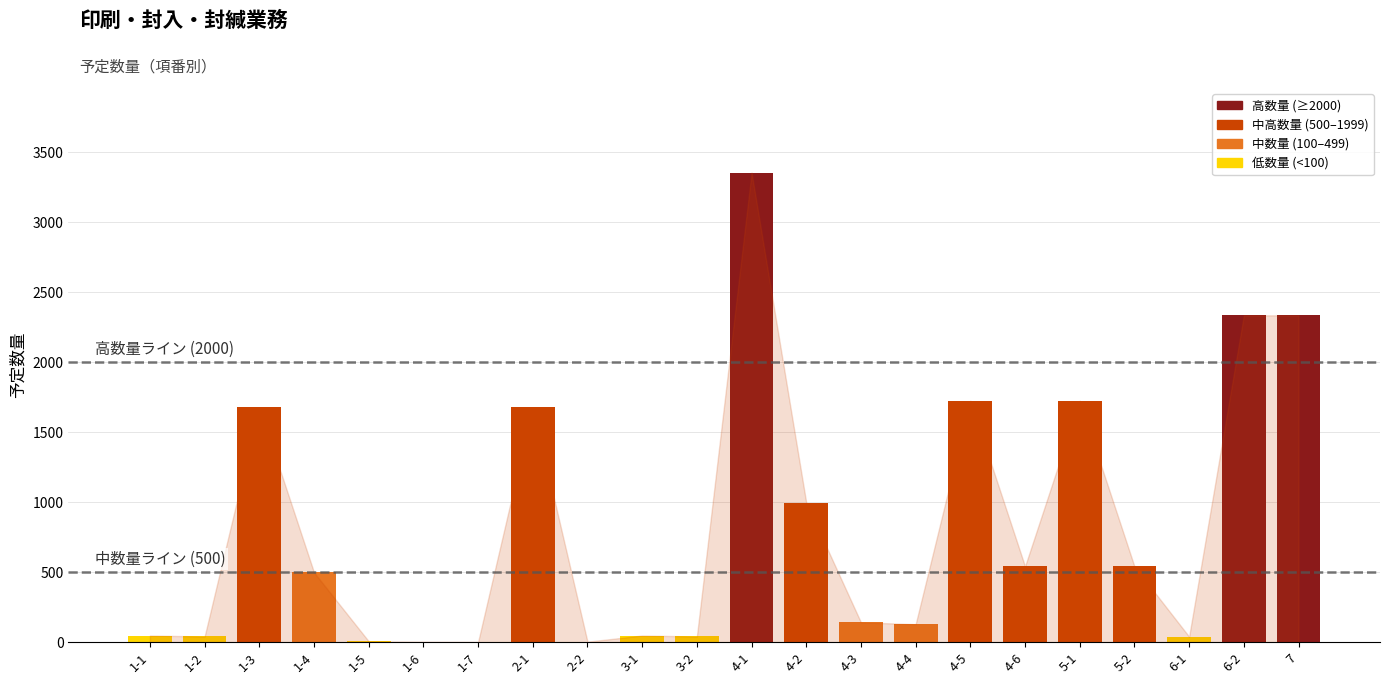

Which category has the highest value across all series?

4-1